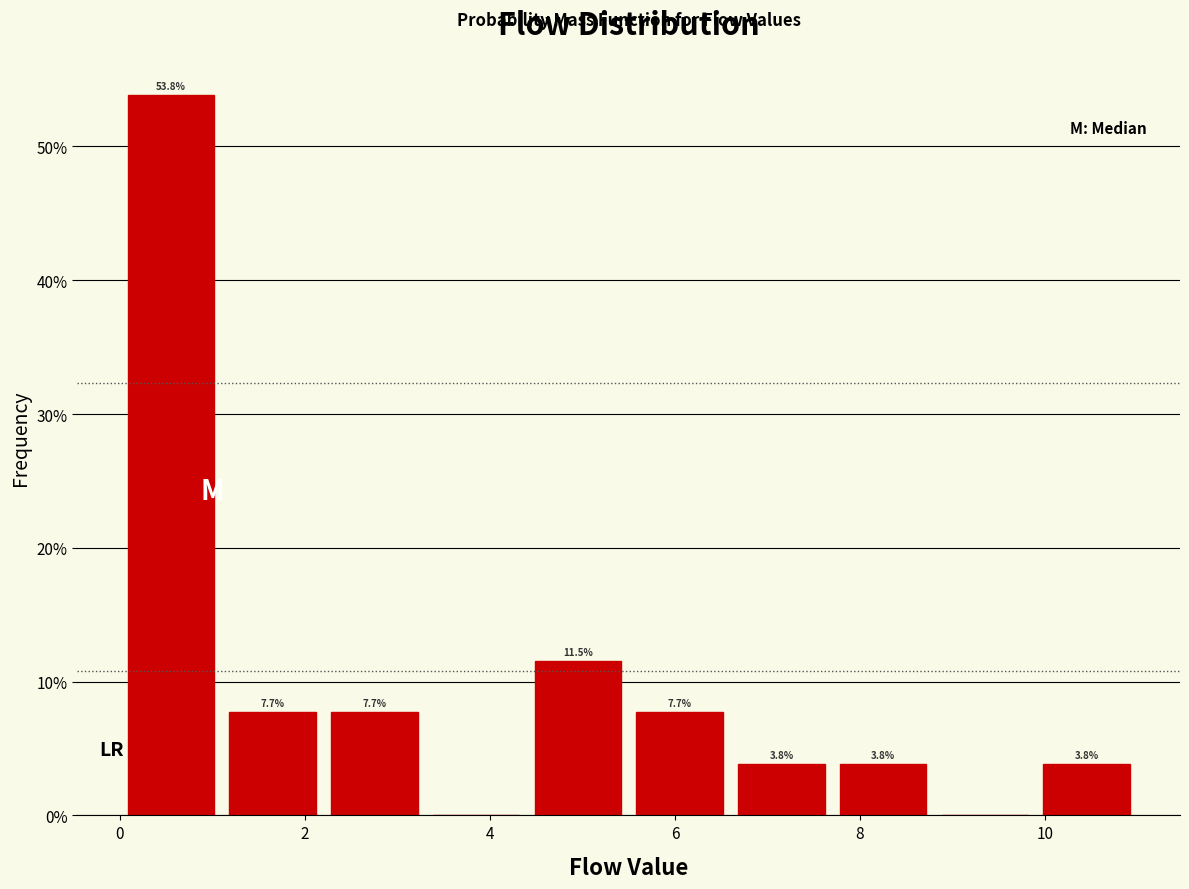

Over which range of the x-axis is the bar tallest?

0.0 to 1.1